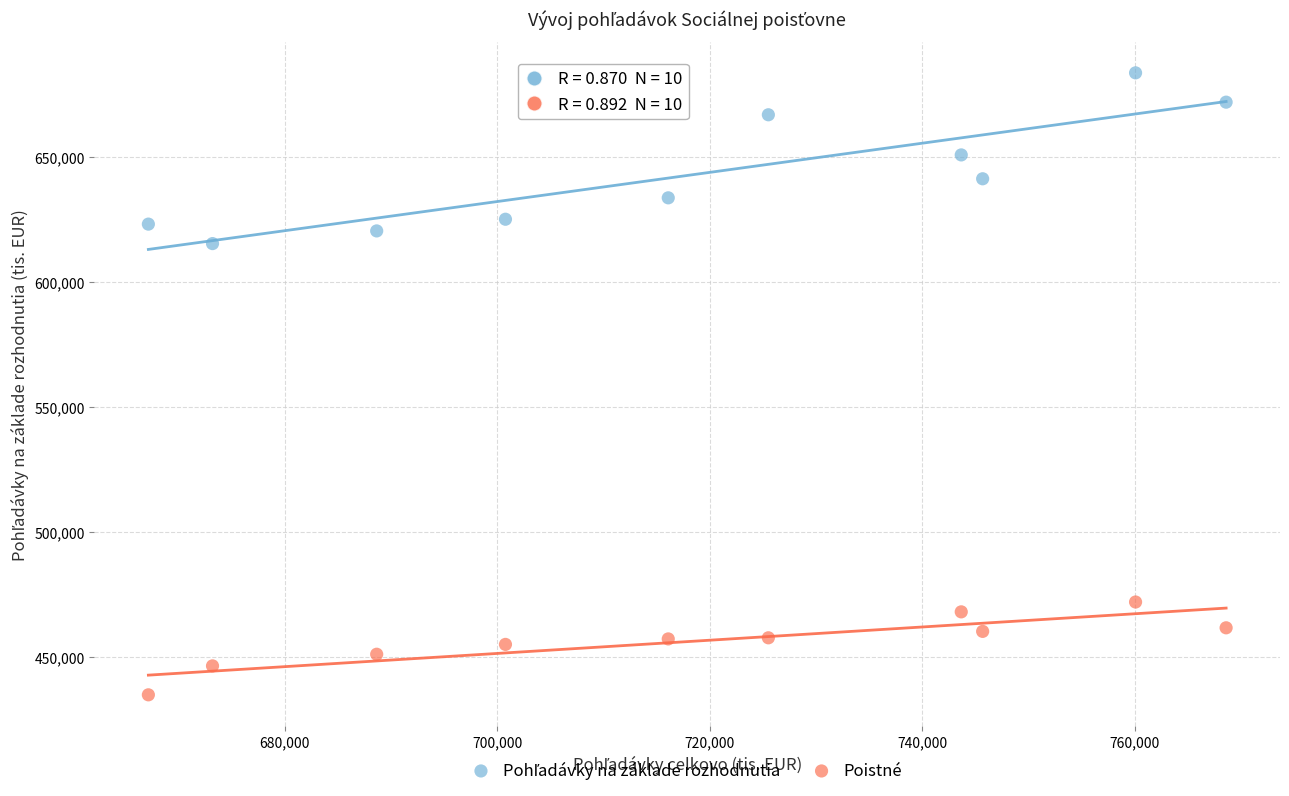

What is the X range (max minus min) for the scatter plot?

101458.0